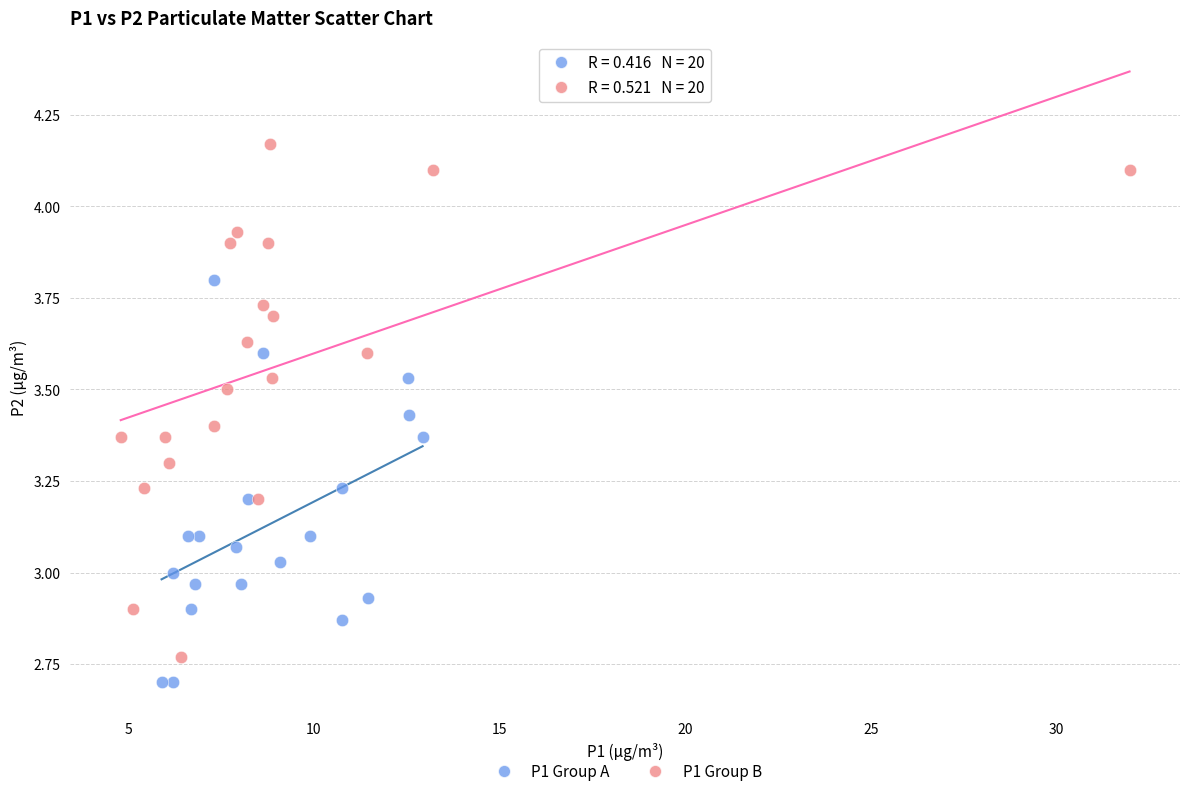

Which series has the largest Y range (max minus min)?

P1 Group B